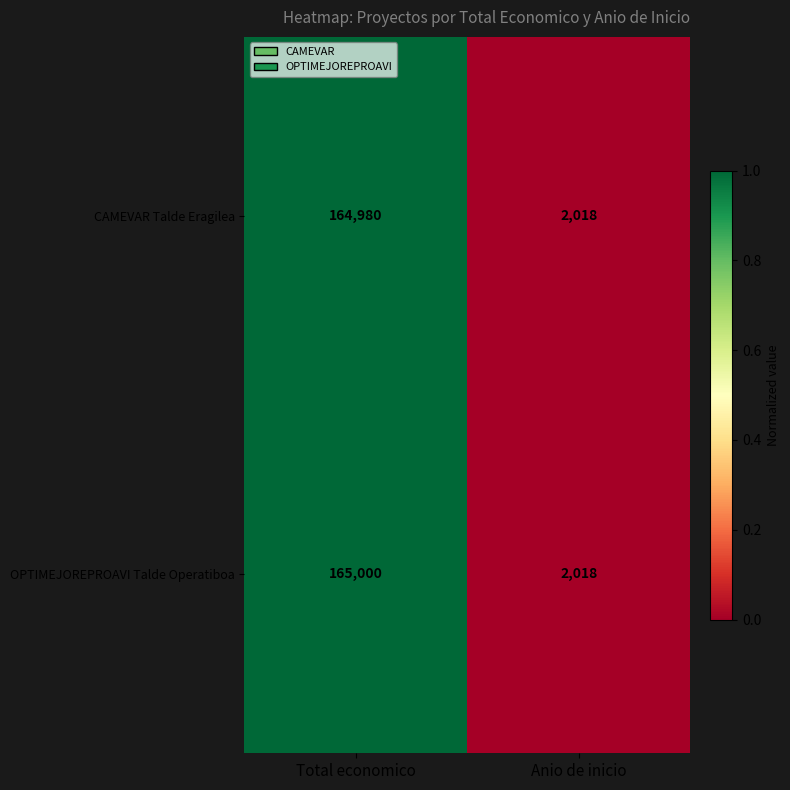

True or false: OPTIMEJOREPROAVI Talde Operatiboa has a value of 47822 at Total economico.

False